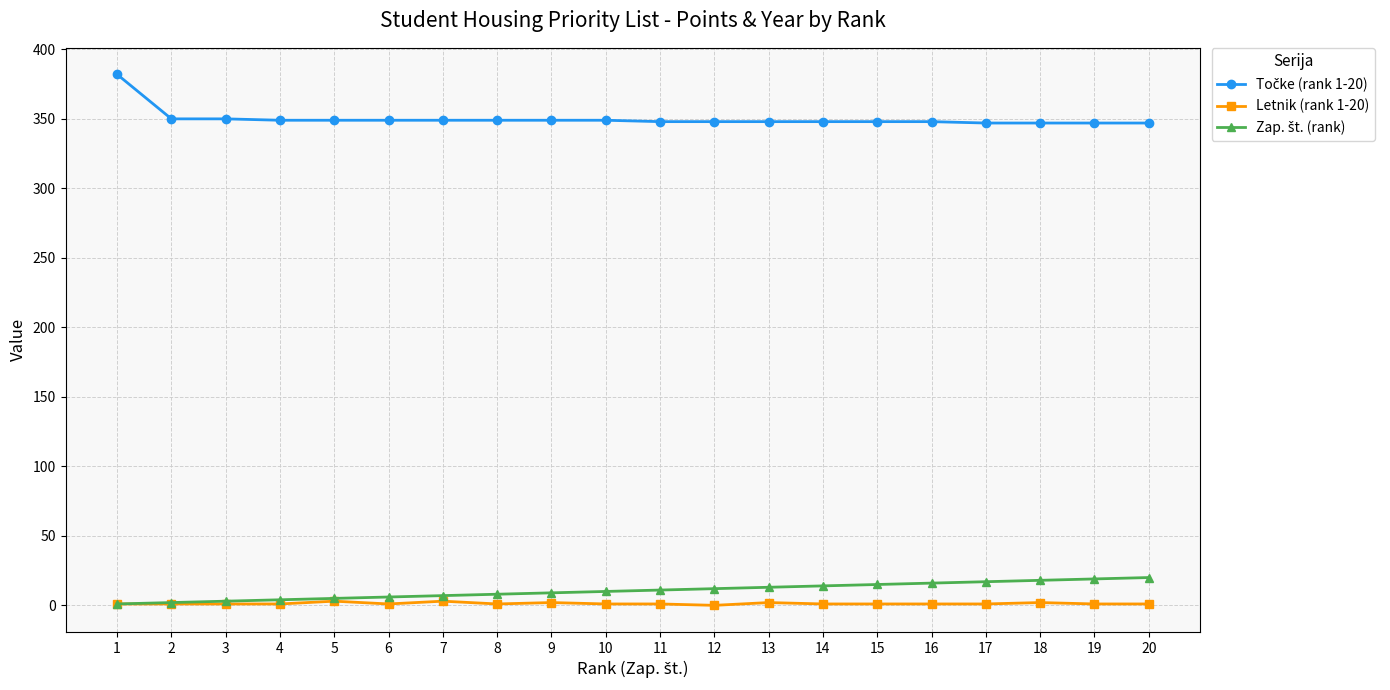

True or false: Letnik (rank 1-20) has more than 0 points higher than both neighbors.

True